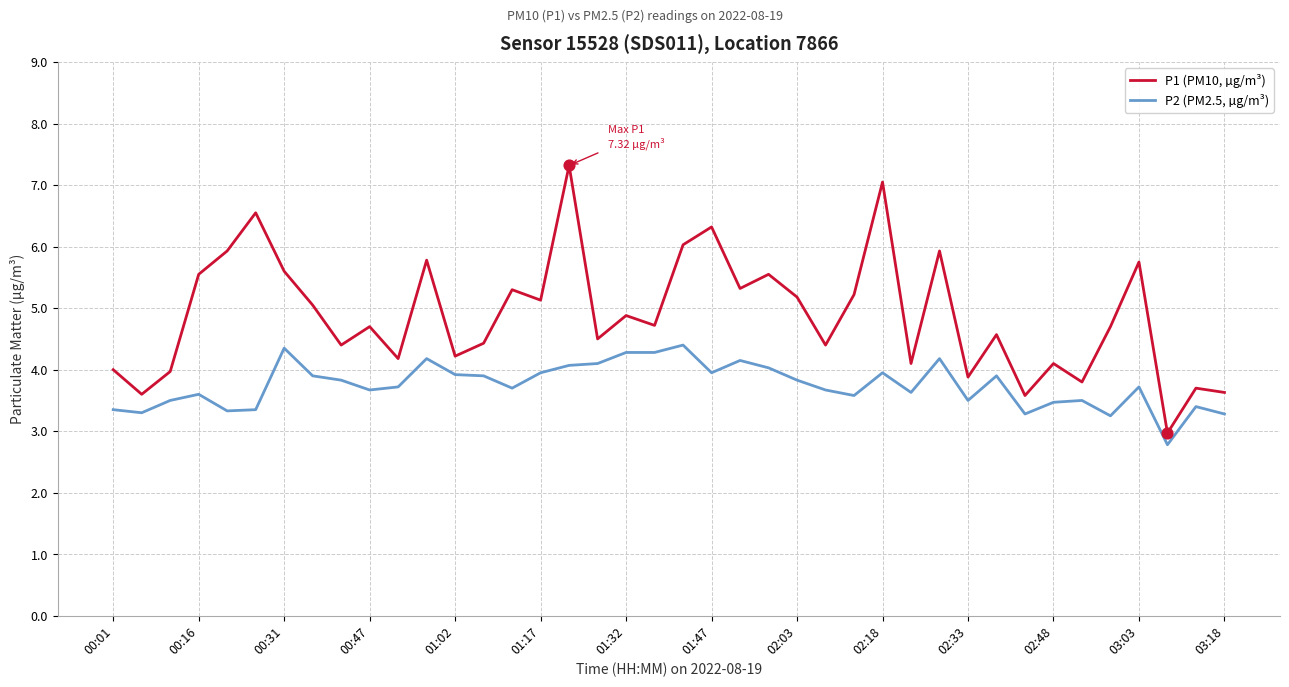

Which series has the largest total across all categories?

P1 (PM10, µg/m³)